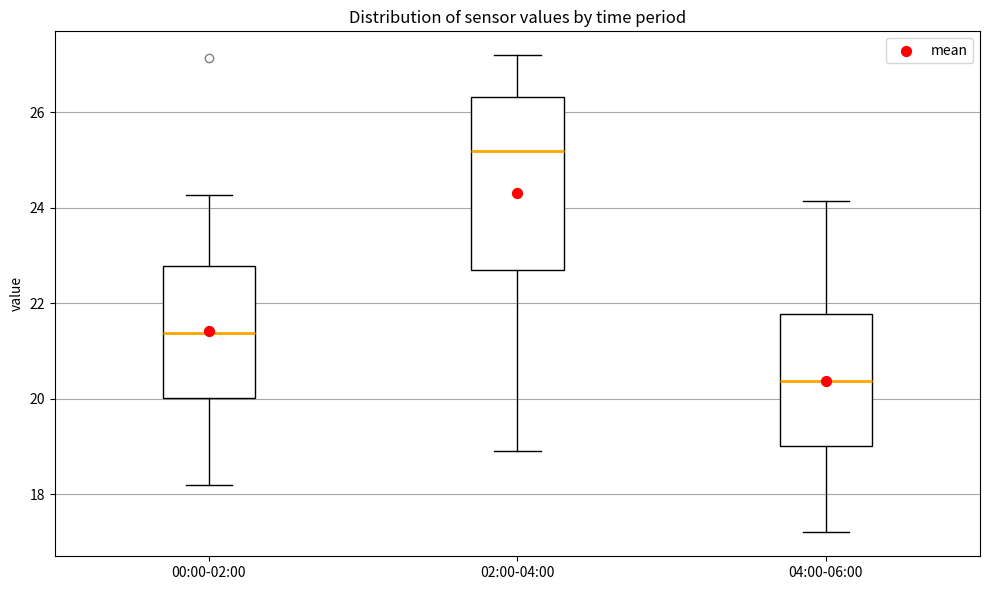

Reading left to right, transcribe this box plot: for each box, give where its median line is, the range the box spans, and where its two whiskers end, as read against the y-axis. The values are not printed on the chart, so give them approximately, as read against the axis.

00:00-02:00: median 21.4, box 20.0 to 22.8, whiskers 18.2 to 24.2
02:00-04:00: median 25.2, box 22.8 to 26.4, whiskers 19.0 to 27.2
04:00-06:00: median 20.4, box 19.0 to 21.8, whiskers 17.2 to 24.2